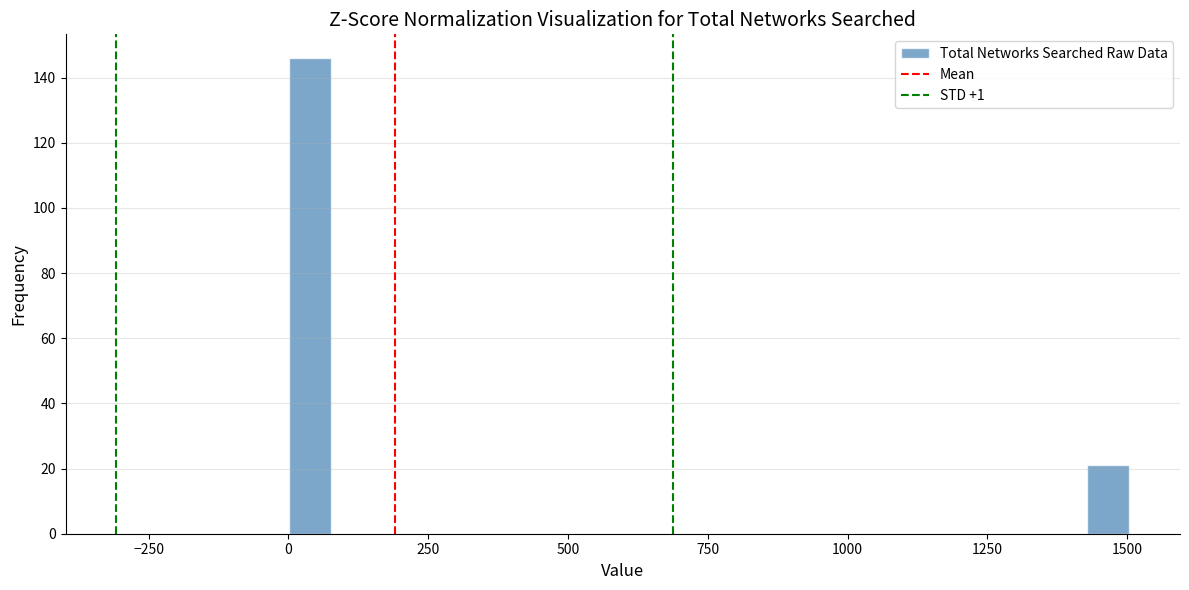

Around what value on the x-axis is the tallest bar? Give the approximate position of its centre, as read against the axis.

50